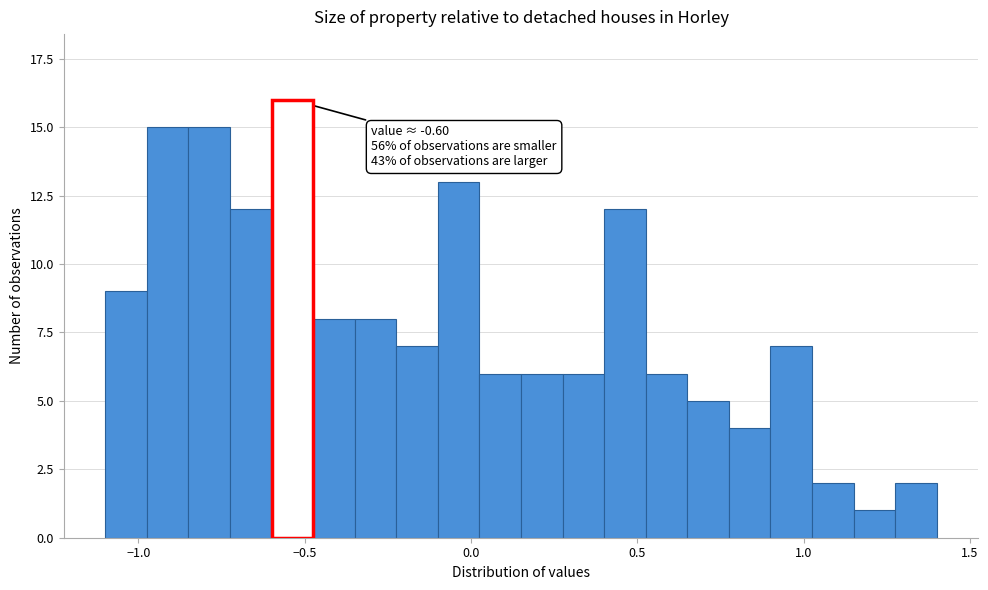

Read against the x-axis, roughly where is the centre of the tallest bar?

-0.55